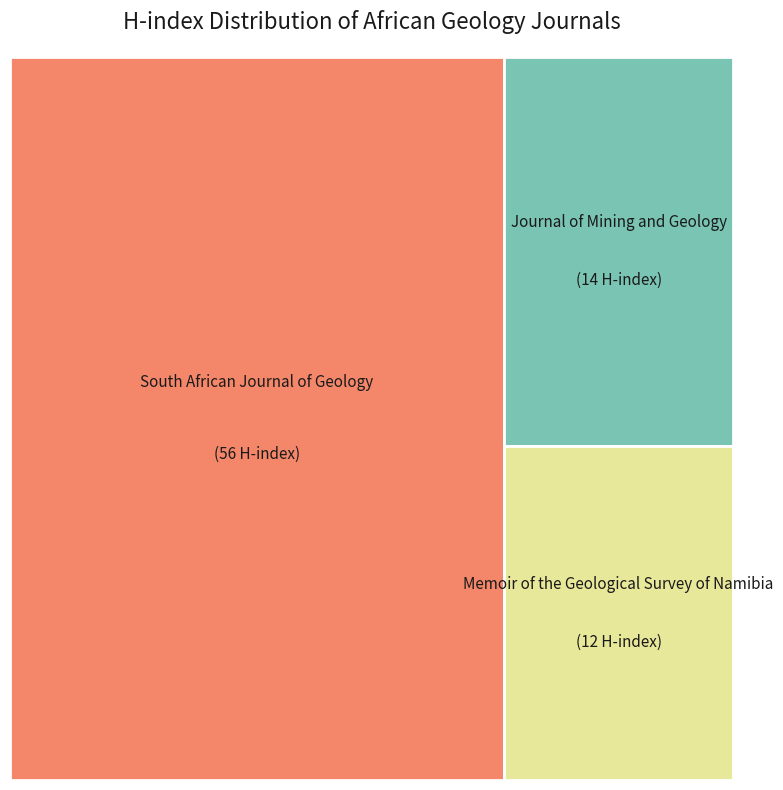

Rank the categories by value from lowest to highest.

Memoir of the Geological Survey of Namibia, Journal of Mining and Geology, South African Journal of Geology